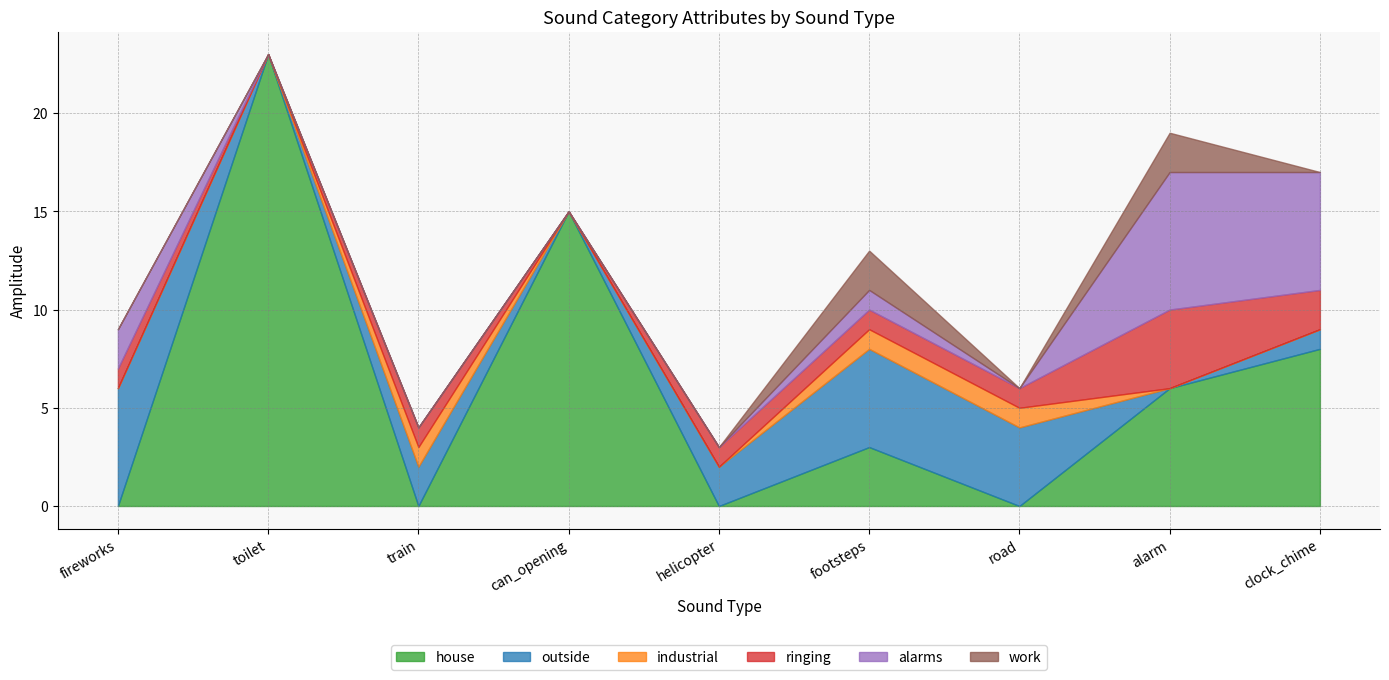

The alarms series shows 0 at toilet. True or false?

True